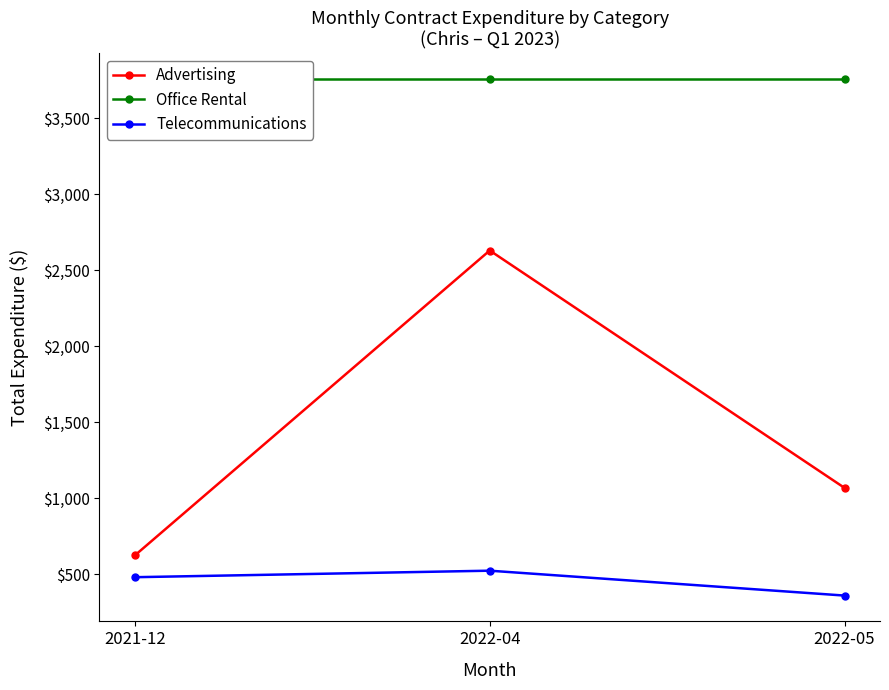

What value does the Office Rental series have at 2022-05?

3755.6